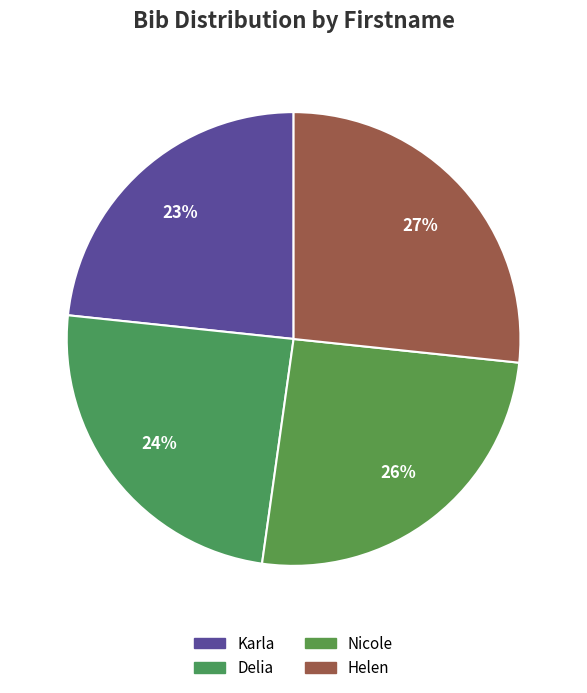

Which slice is the smallest?

Karla